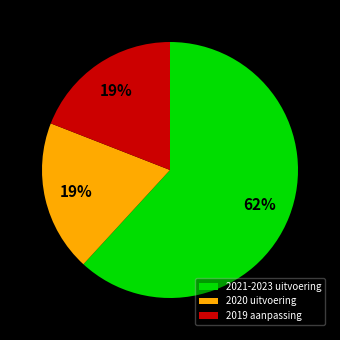

Between 2019 aanpassing and 2021-2023 uitvoering, which is larger?

2021-2023 uitvoering